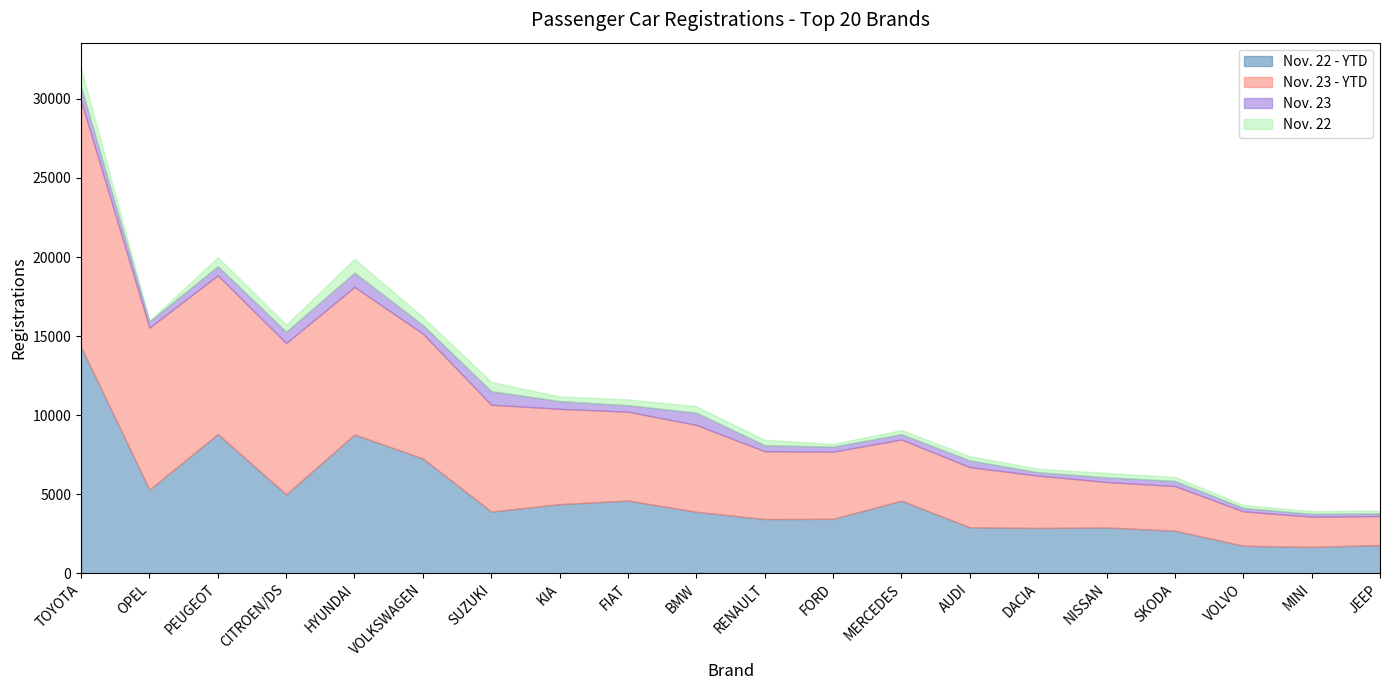

What are all the series names shown in the legend?

Nov. 22 - YTD, Nov. 23 - YTD, Nov. 23, Nov. 22